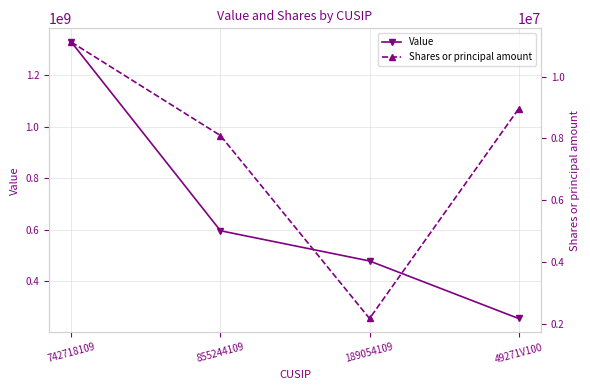

Is it true that Value equals 1069110568 at 855244109?

False